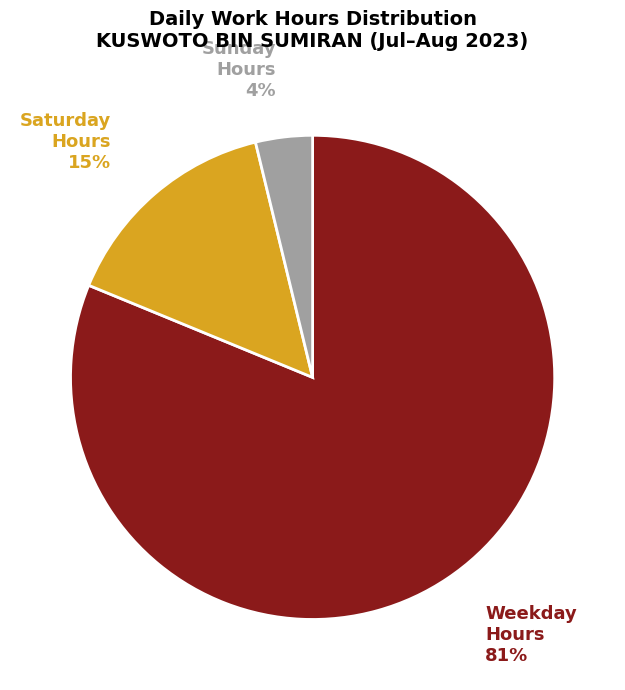

Which slice is the smallest?

Sunday Hours